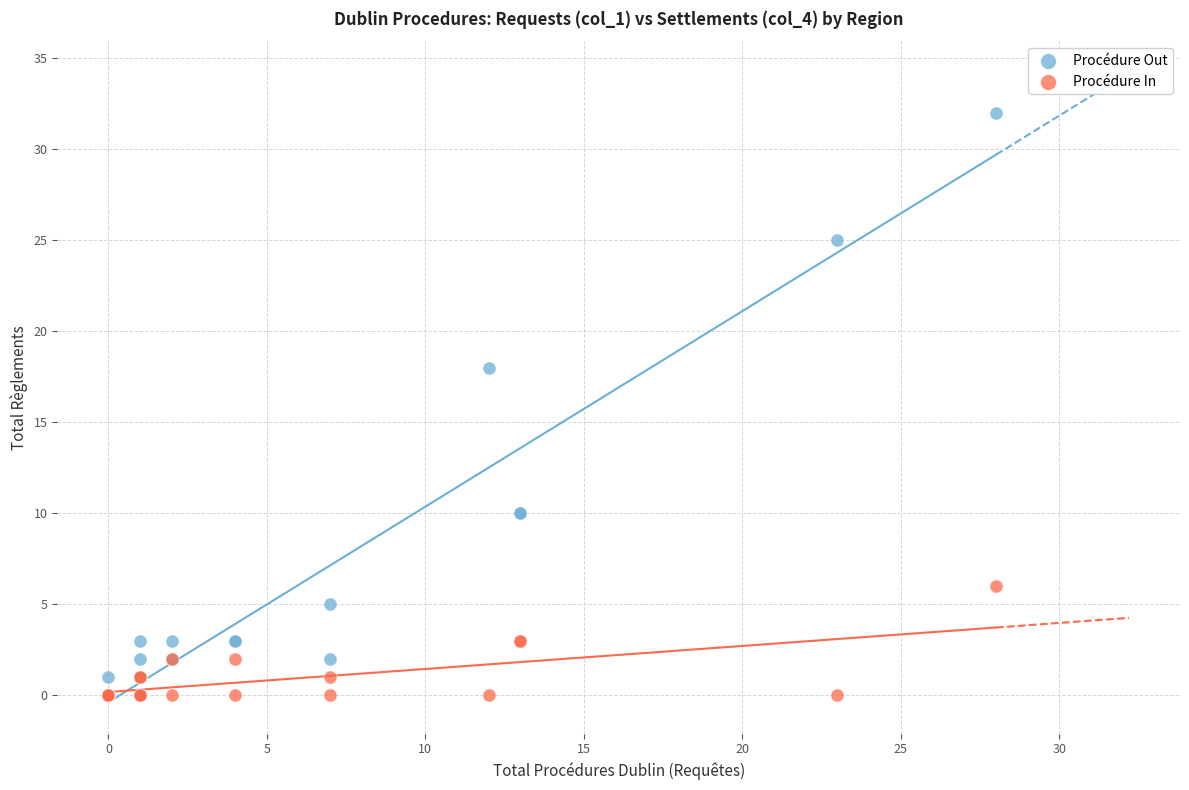

In the Procédure Out series, what Y value is closest to 16?

18